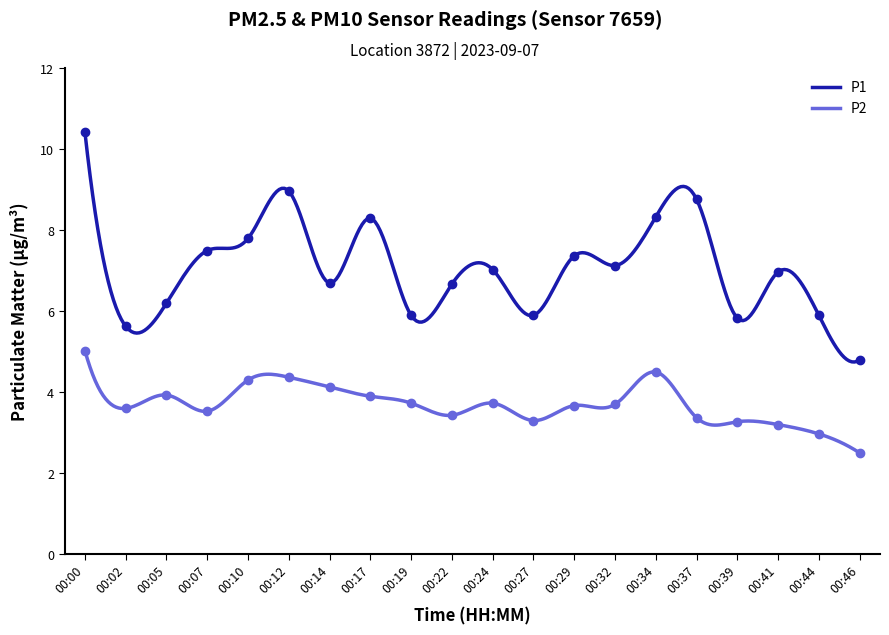

Reading left to right, what are all the values shown in this chart?

P1: 10.4	5.6	6.2	7.5	7.8	9.0	6.7	8.3	5.9	6.7	7.0	5.9	7.4	7.1	8.3	8.8	5.8	7.0	5.9	4.8
P2: 5.0	3.6	3.9	3.5	4.3	4.4	4.1	3.9	3.7	3.4	3.7	3.3	3.7	3.7	4.5	3.4	3.3	3.2	3.0	2.5